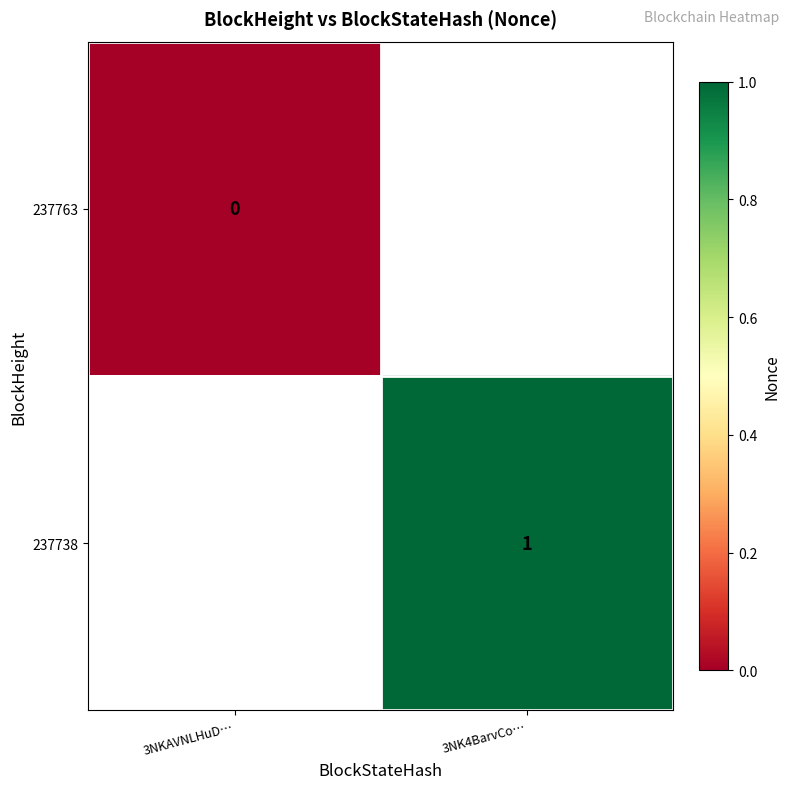

The 237738 series shows 0 at 3NK4BarvCo…. True or false?

False